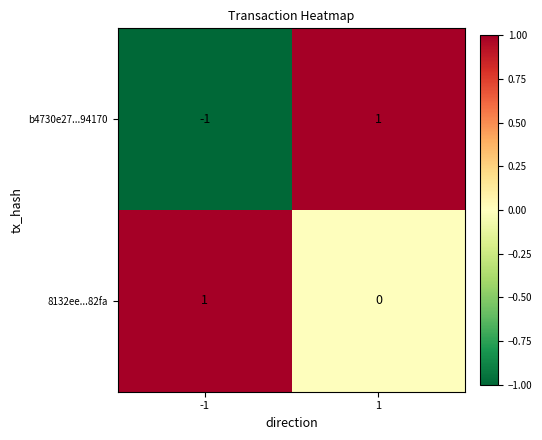

Which series has the largest total across all categories?

8132ee...82fa